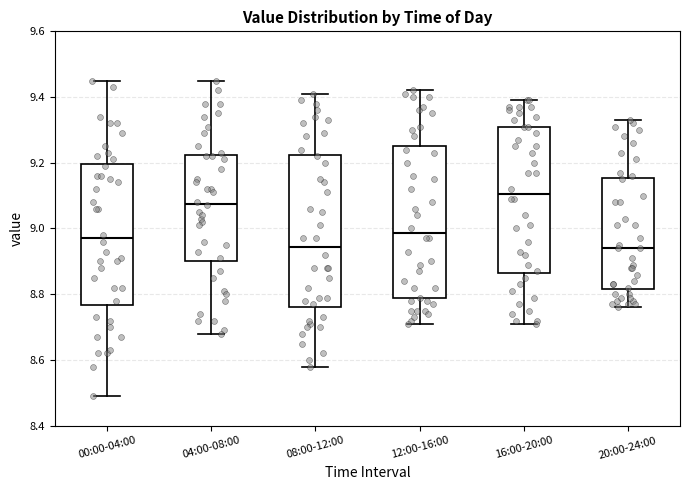

Where is the lower edge of the box for 00:00-04:00 on the y-axis? The values are not printed on the chart, so give them approximately, as read against the axis.

8.76